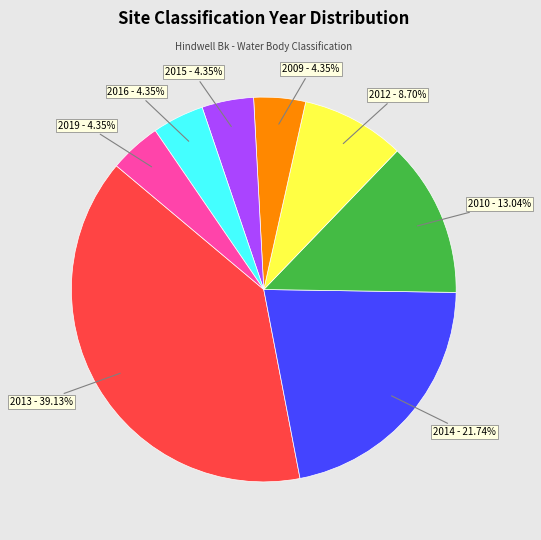

The 2012 slice represents 9% of the pie. True or false?

True